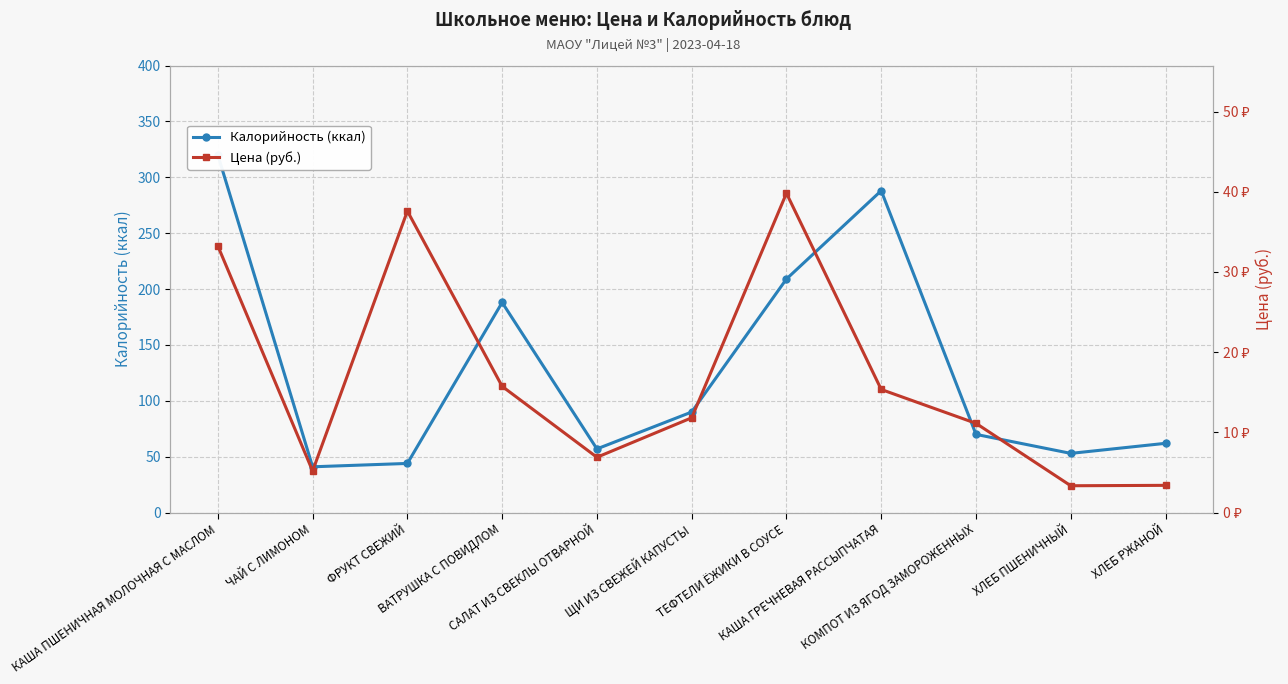

What position from the right is ЧАЙ С ЛИМОНОМ?

10